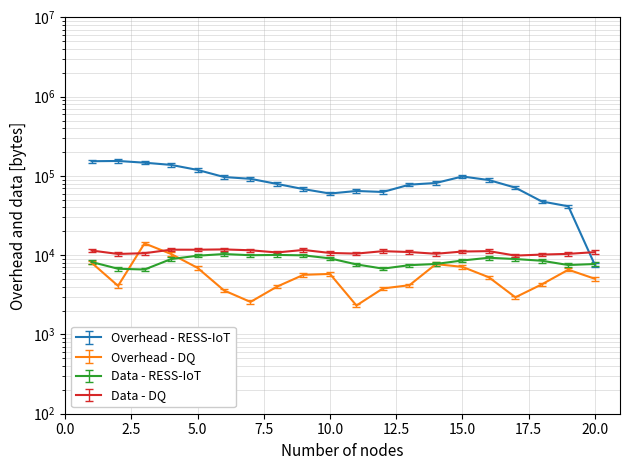

True or false: Data - DQ has a value of 11246.9 at 12.

True